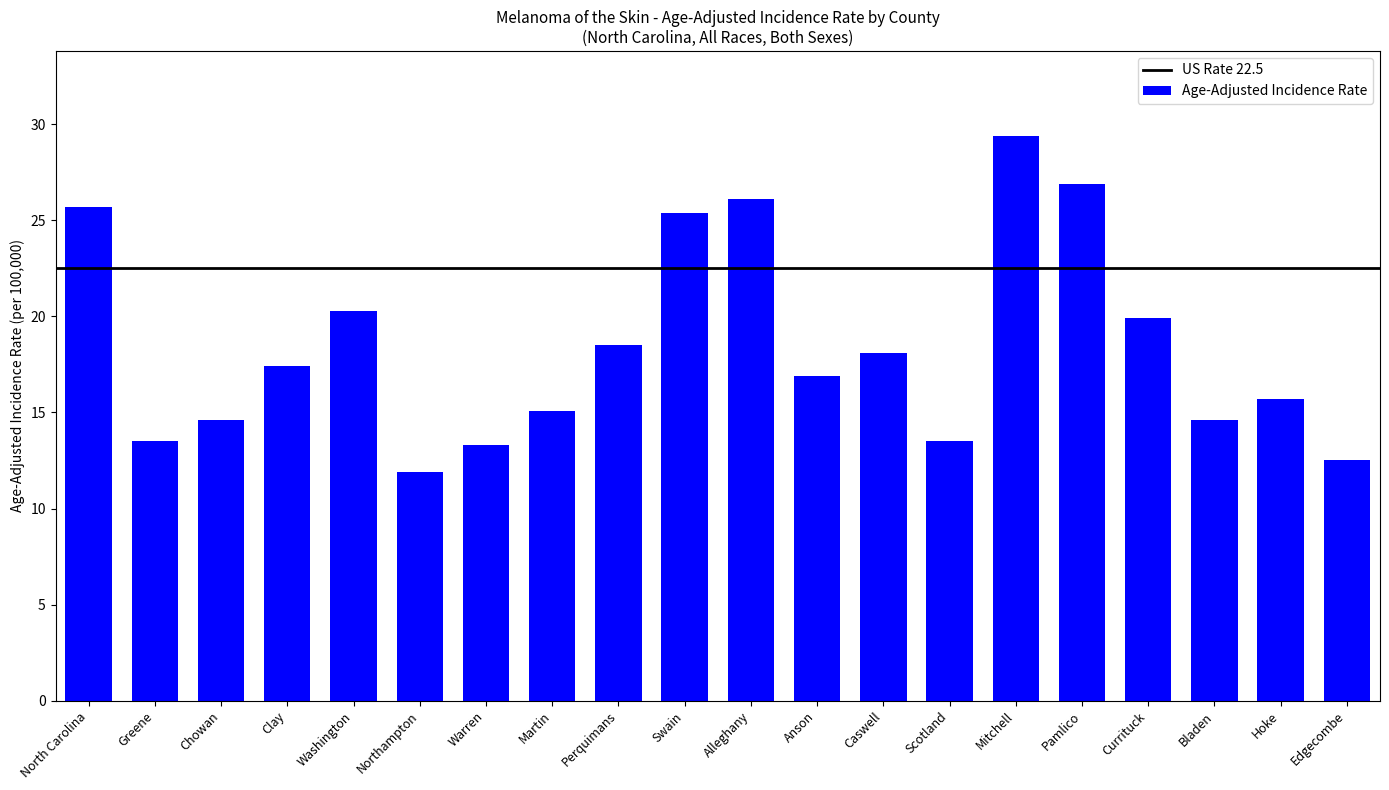

Reading left to right, transcribe all the data shown in this chart.

25.7	13.5	14.6	17.4	20.3	11.9	13.3	15.1	18.5	25.4	26.1	16.9	18.1	13.5	29.4	26.9	19.9	14.6	15.7	12.5